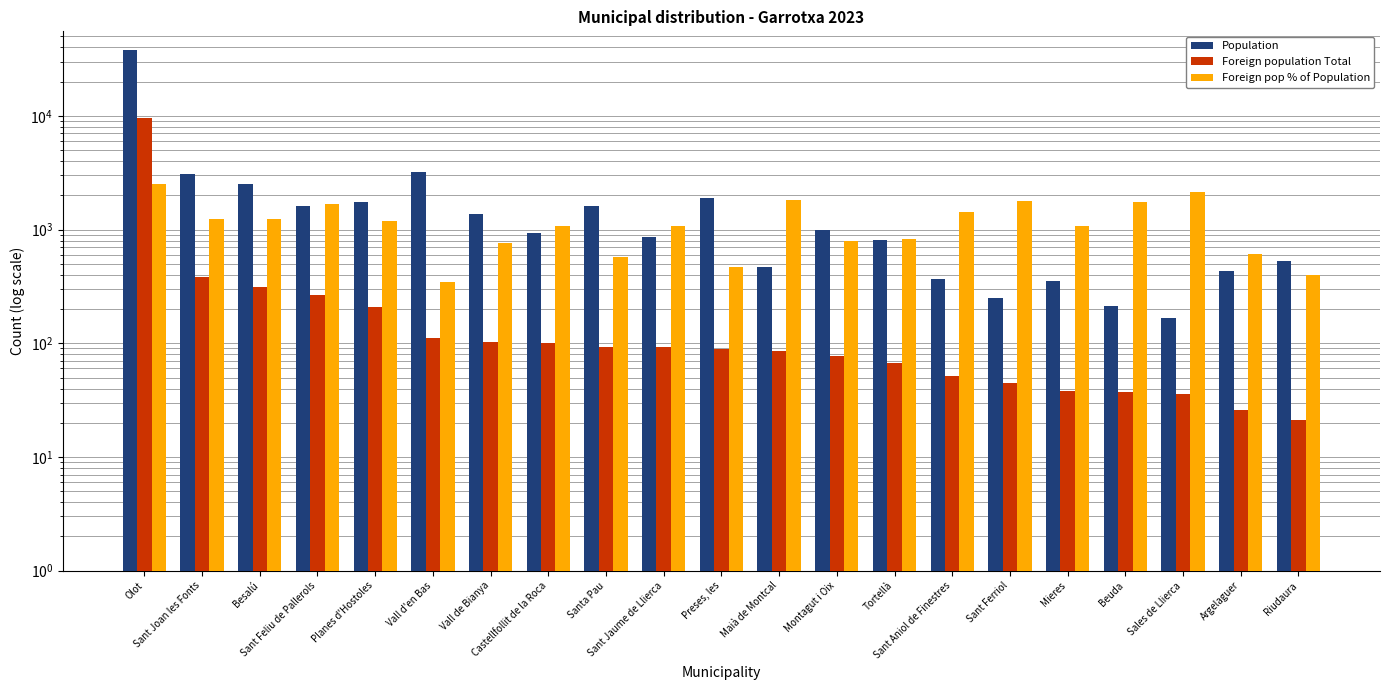

What is the total value across all series at Maià de Montcal?

2381